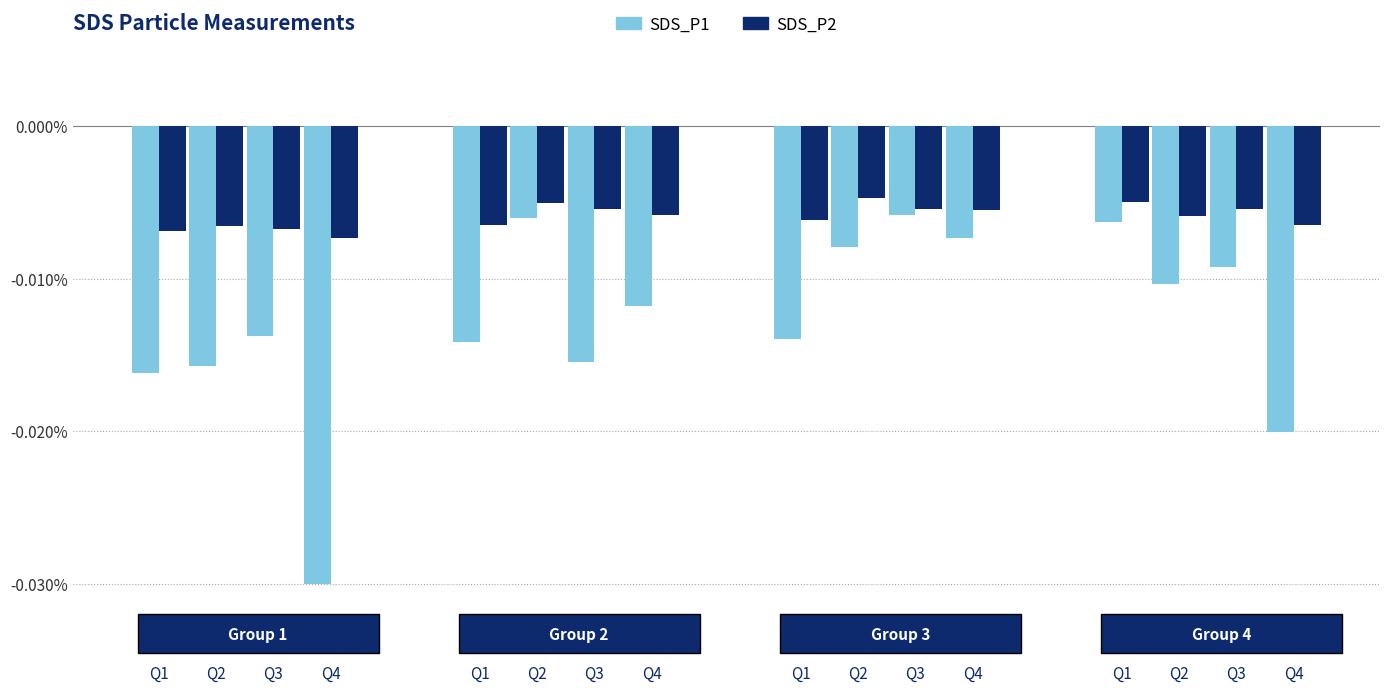

Rank the series by their maximum value, from highest to lowest.

SDS_P2, SDS_P1